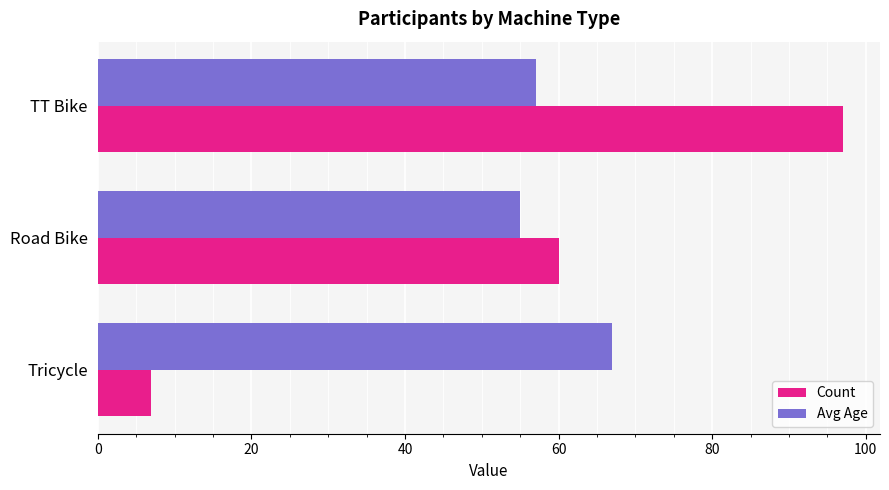

What is the spread (max minus min) of values at Tricycle?

60